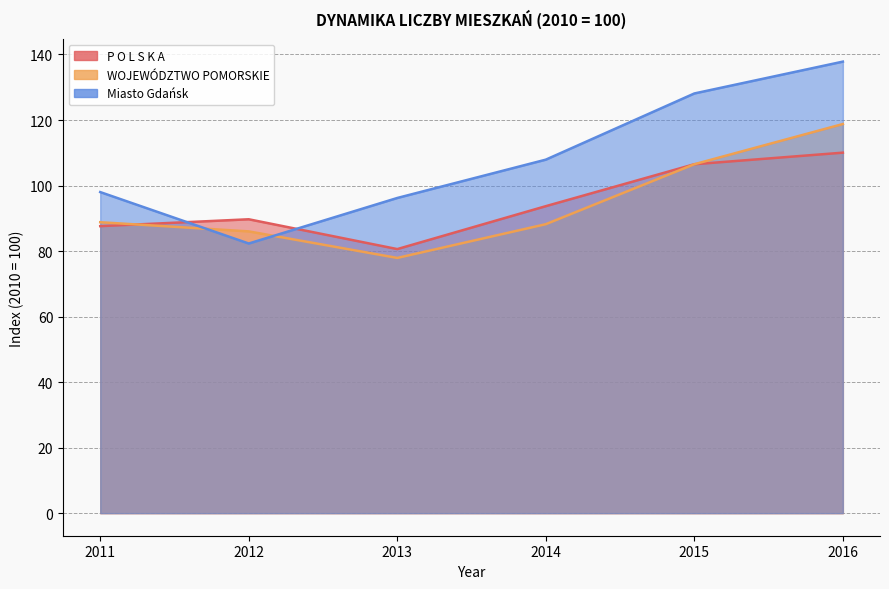

What is the difference between the second highest and second lowest values in the P O L S K A series?

18.9